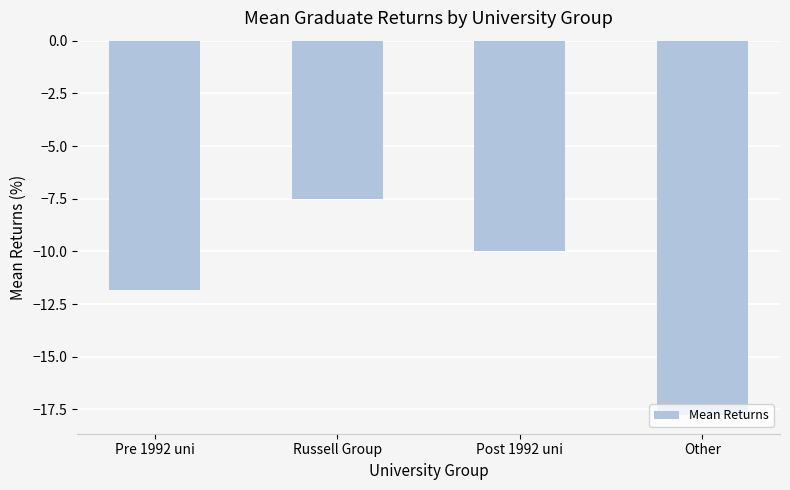

What is the difference between the values at Post 1992 uni and Other?

7.8